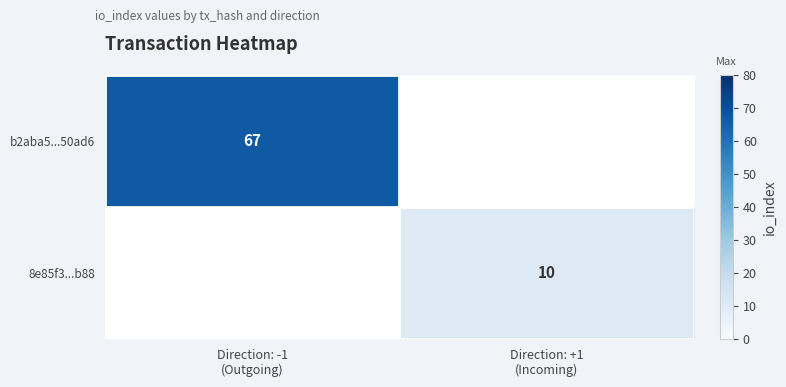

Read the 8e85f3...b88 value at Direction: +1 (Incoming).

10.0